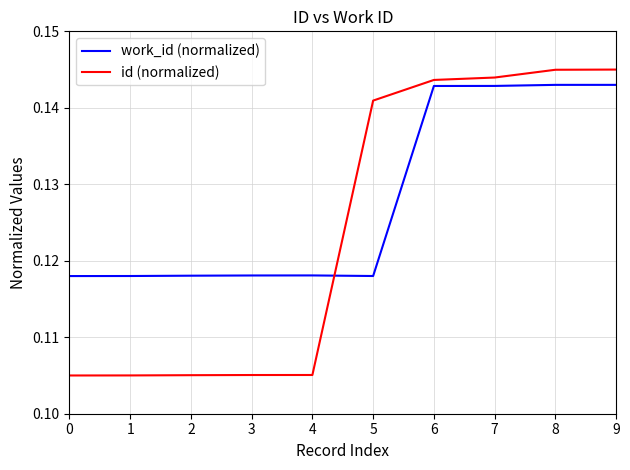

True or false: work_id (normalized) has a value of 0.2 at 5.

False